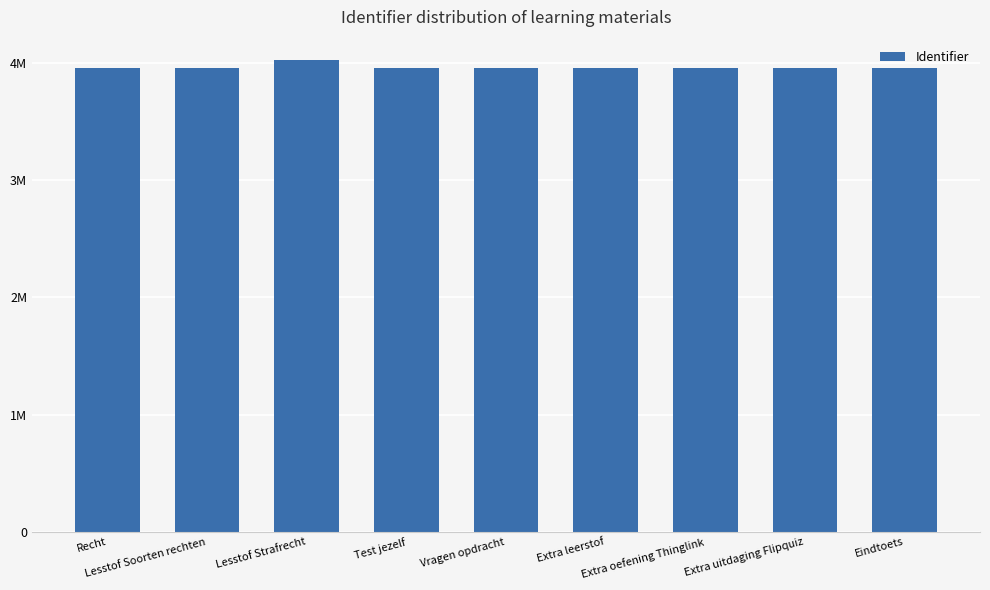

At which category does the chart reach its peak across all series?

Lesstof Strafrecht